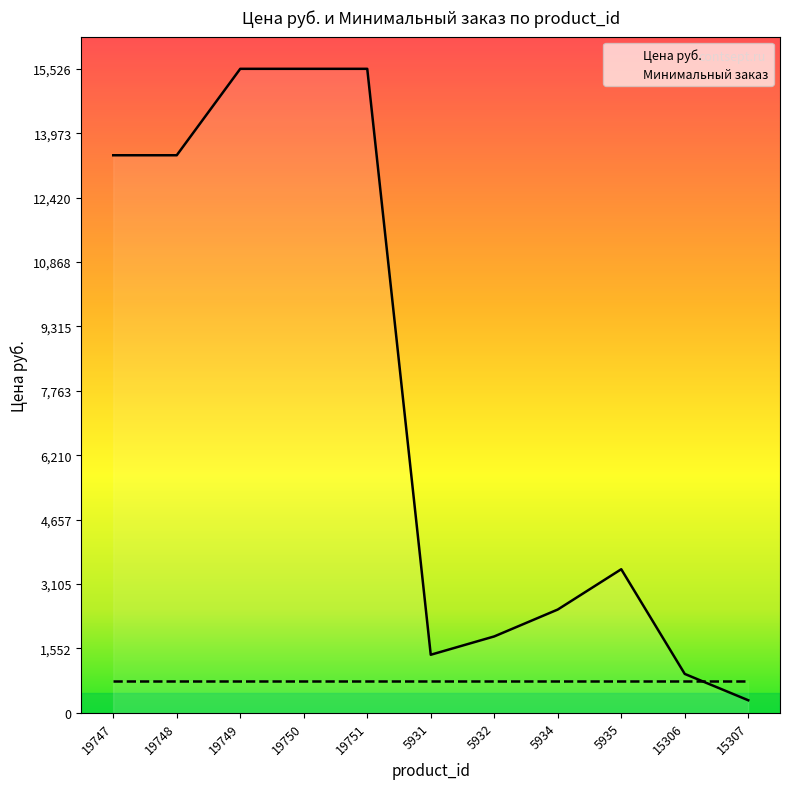

Rank the categories by value from lowest to highest.

15307, 15306, 5931, 5932, 5934, 5935, 19747, 19748, 19749, 19750, 19751